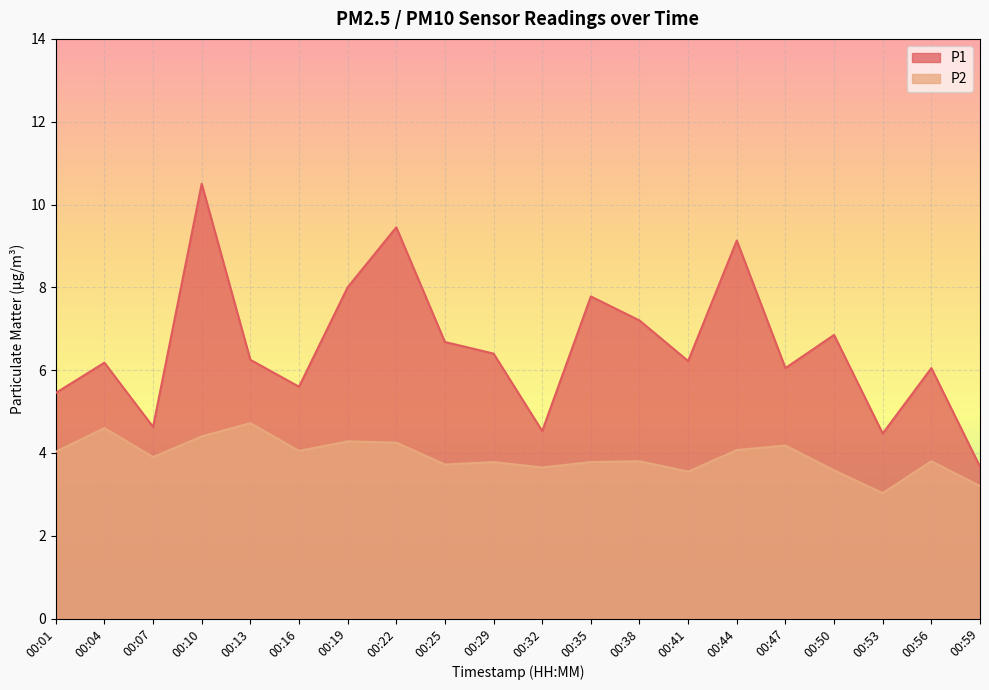

Rank the series by their maximum value, from highest to lowest.

P1, P2